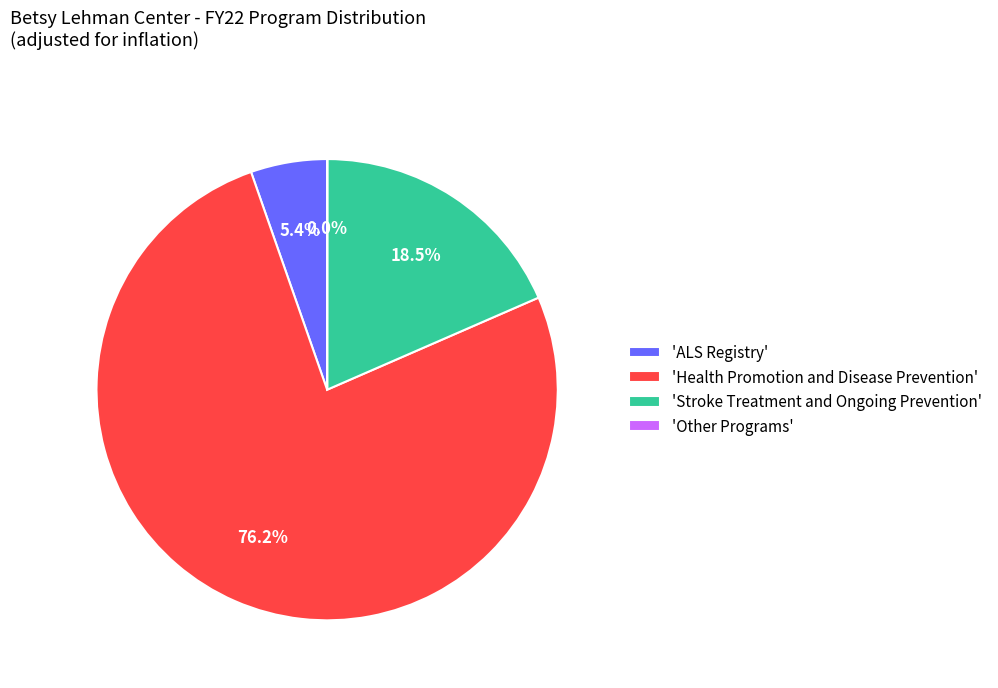

What portion of the pie excludes 'ALS Registry'?

94.6%